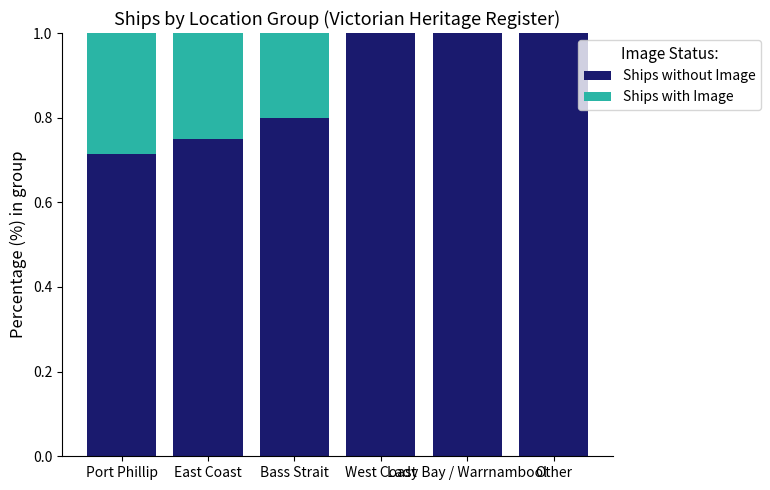

The value of Ships without Image at Other is 1.0. True or false?

True